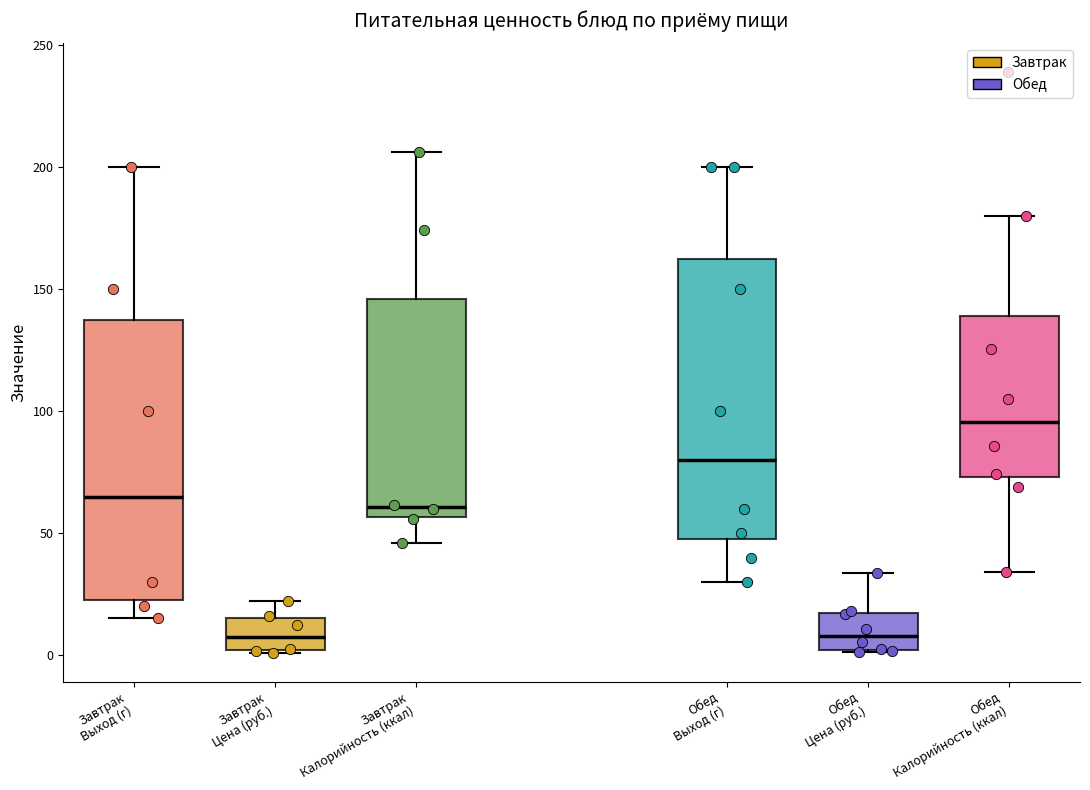

Reading left to right, read every box against the y-axis: the position of its median line, the range the box covers, and the ends of its whiskers. The values are not printed on the chart, so give them approximately, as read against the axis.

Завтрак Выход (г): median 65, box 25 to 140, whiskers 15 to 200
Завтрак Цена (руб.): median 5, box 0 to 15, whiskers 0 to 20
Завтрак Калорийность (ккал): median 60, box 55 to 145, whiskers 45 to 205
Обед Выход (г): median 80, box 50 to 165, whiskers 30 to 200
Обед Цена (руб.): median 10, box 0 to 15, whiskers 0 to 35
Обед Калорийность (ккал): median 95, box 75 to 140, whiskers 35 to 180